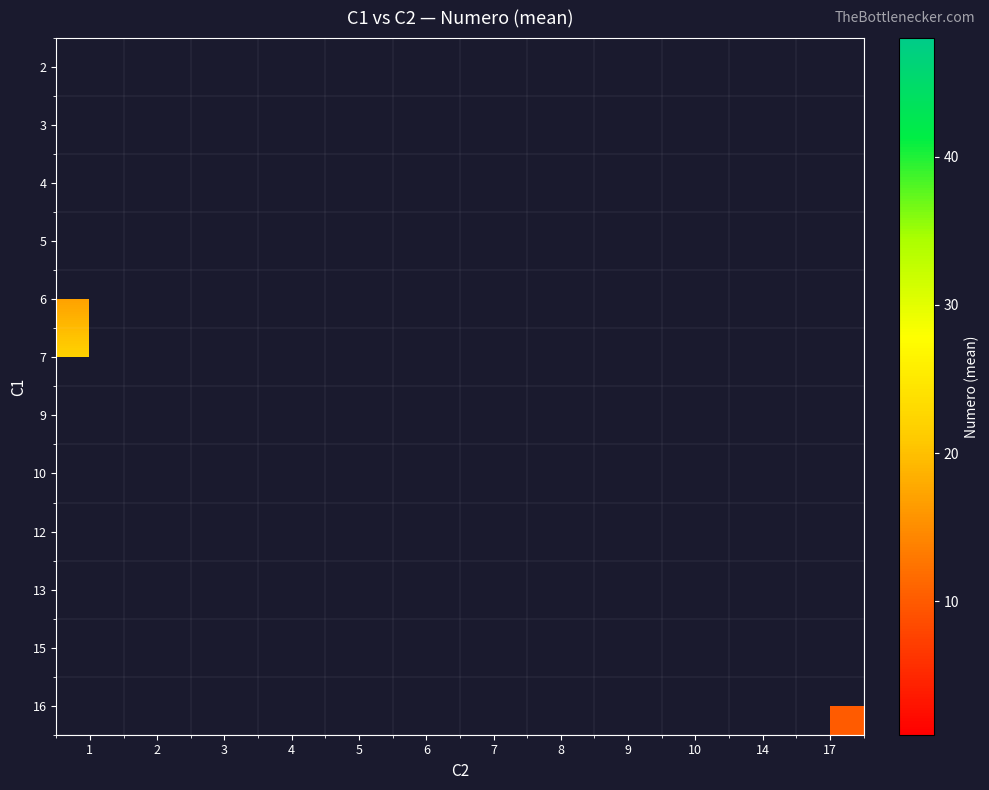

Between 7 and 5, which is larger?

5